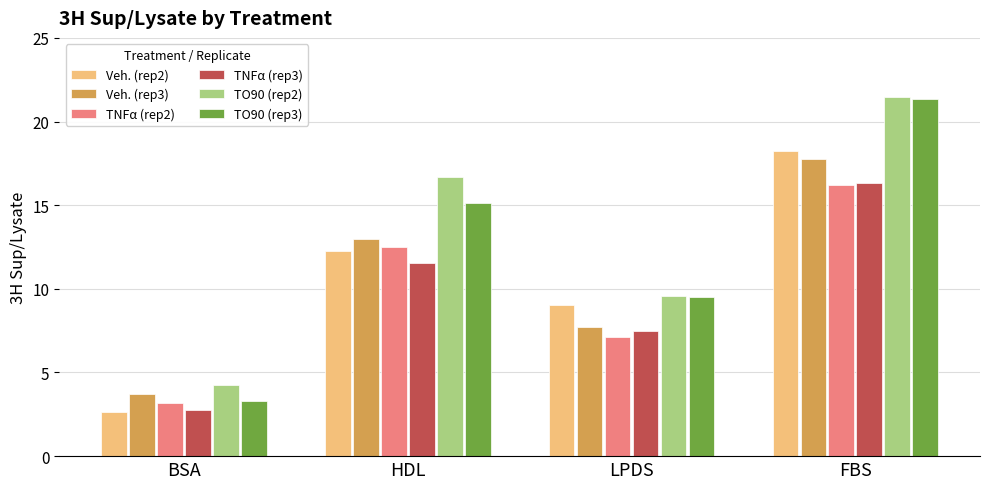

Count the number of data series in this chart.

6